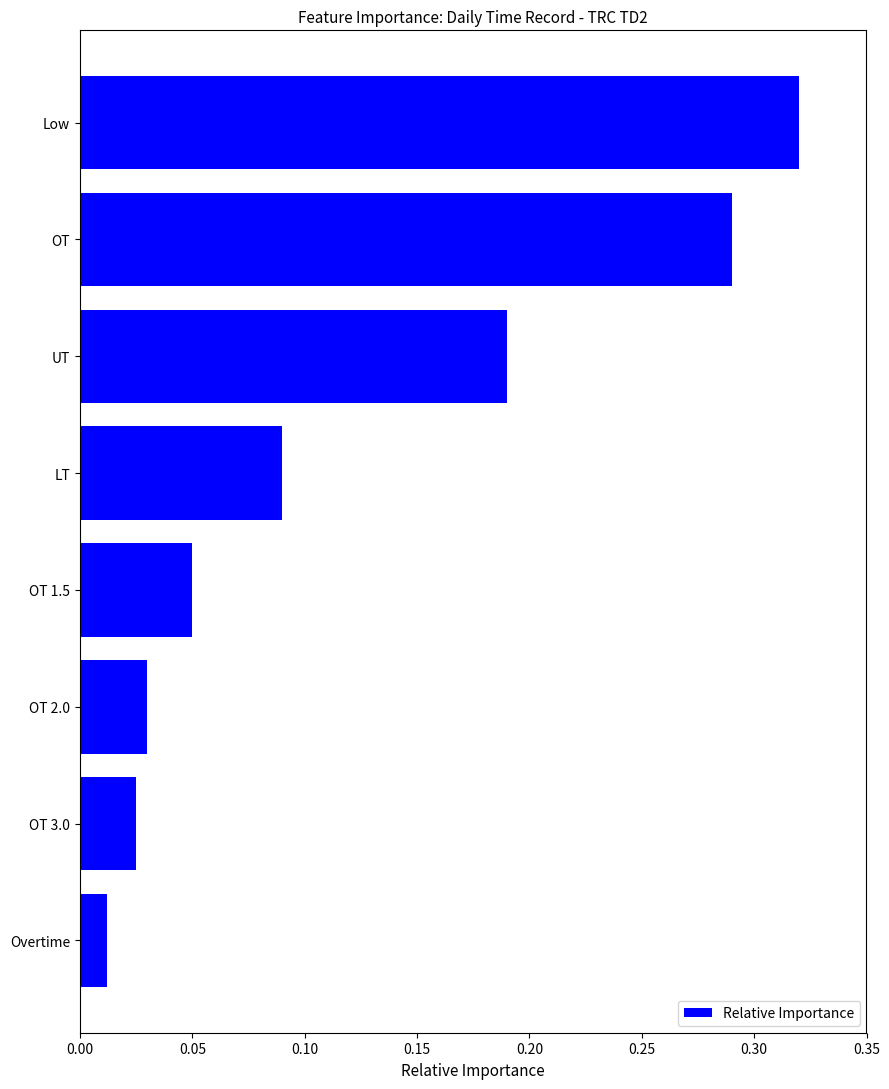

The value at UT is 0.3. True or false?

False